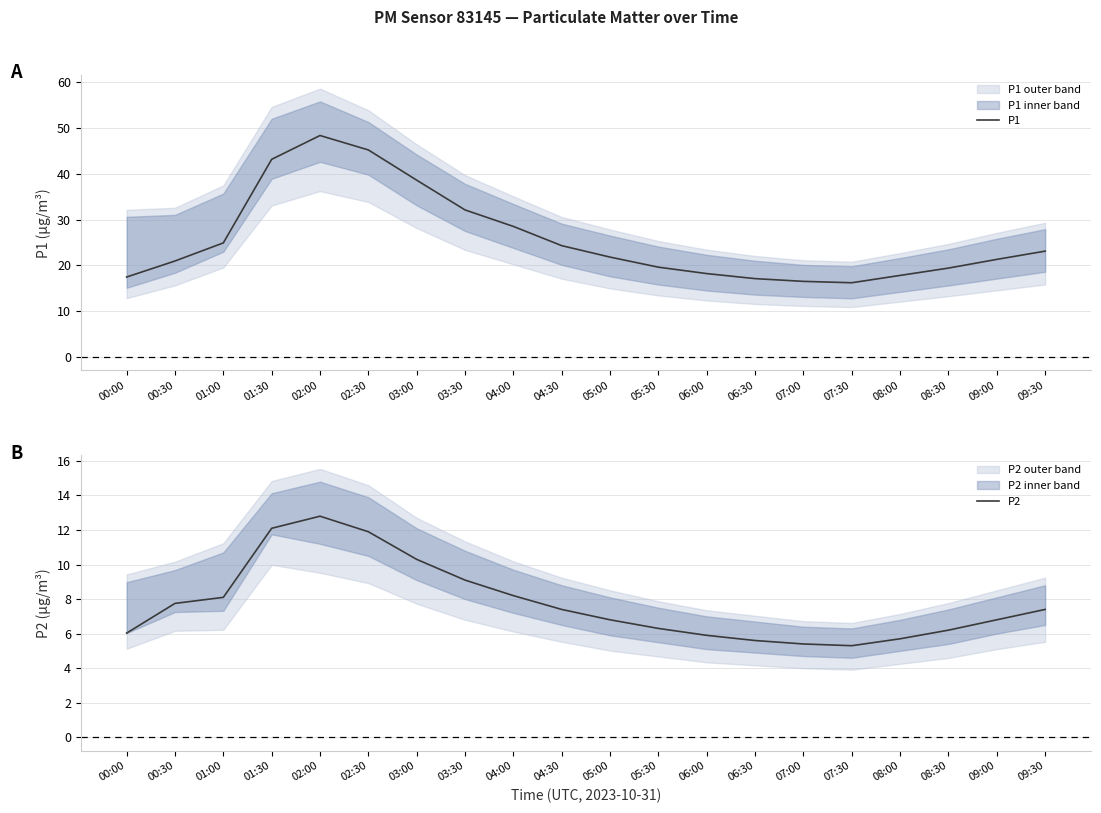

Rank the series by their average value, from lowest to highest.

P2, P1